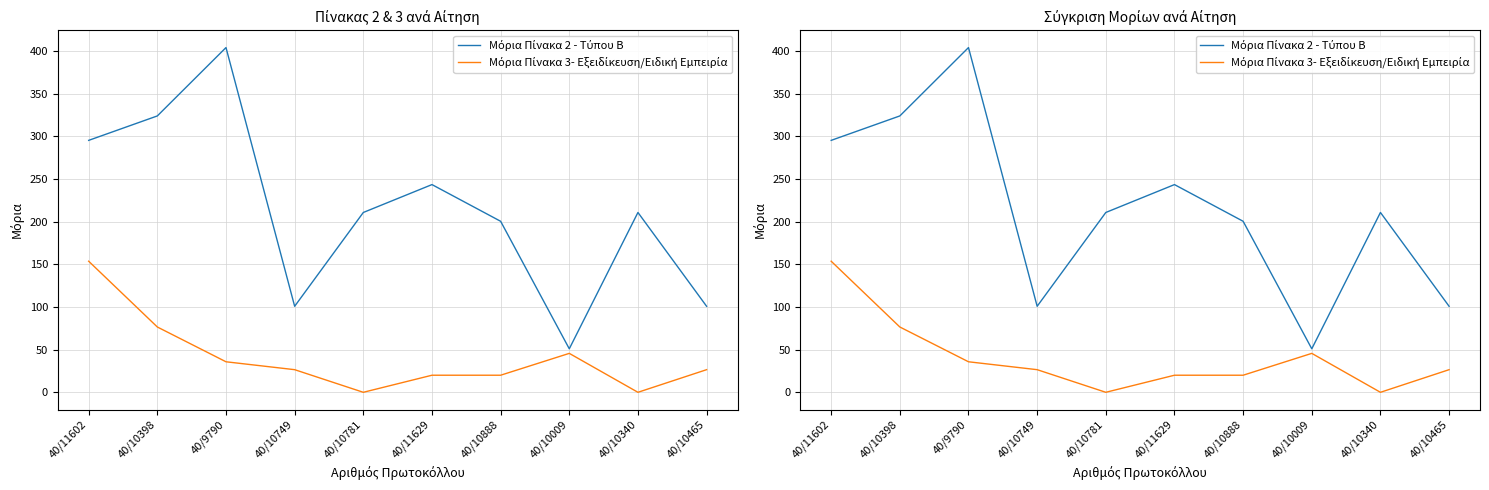

What is the difference between the maximum and minimum values in the Μόρια Πίνακα 3- Εξειδίκευση/Ειδική Εμπειρία series?

153.6